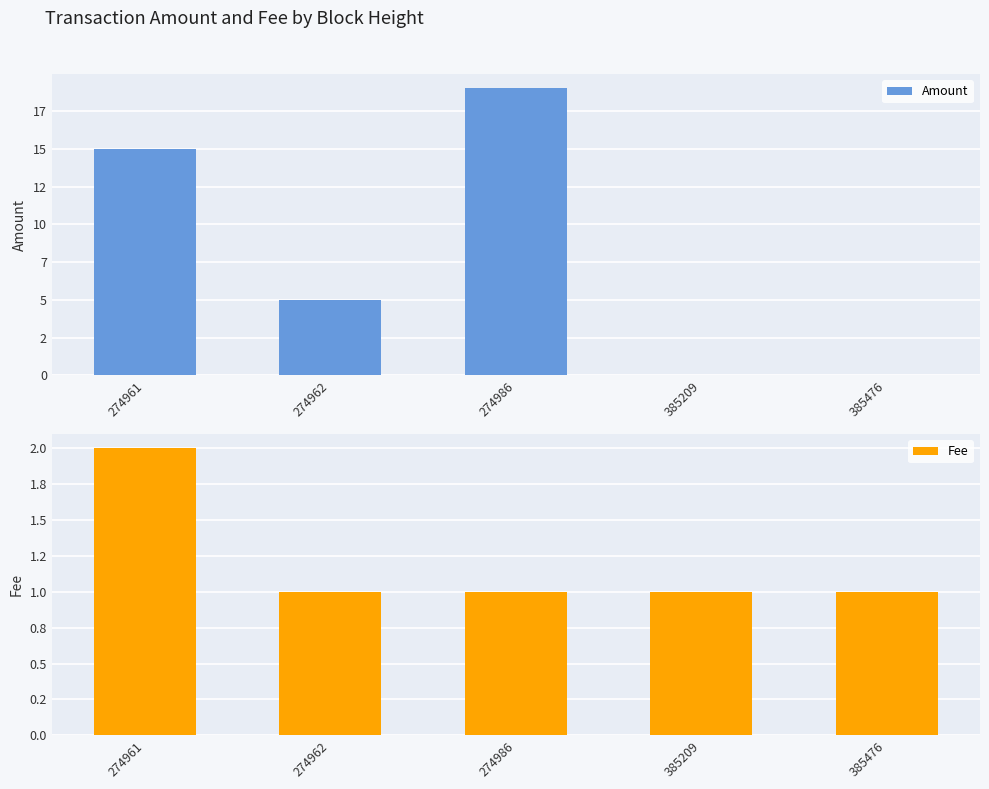

Which label corresponds to the smallest value in the chart?

385209